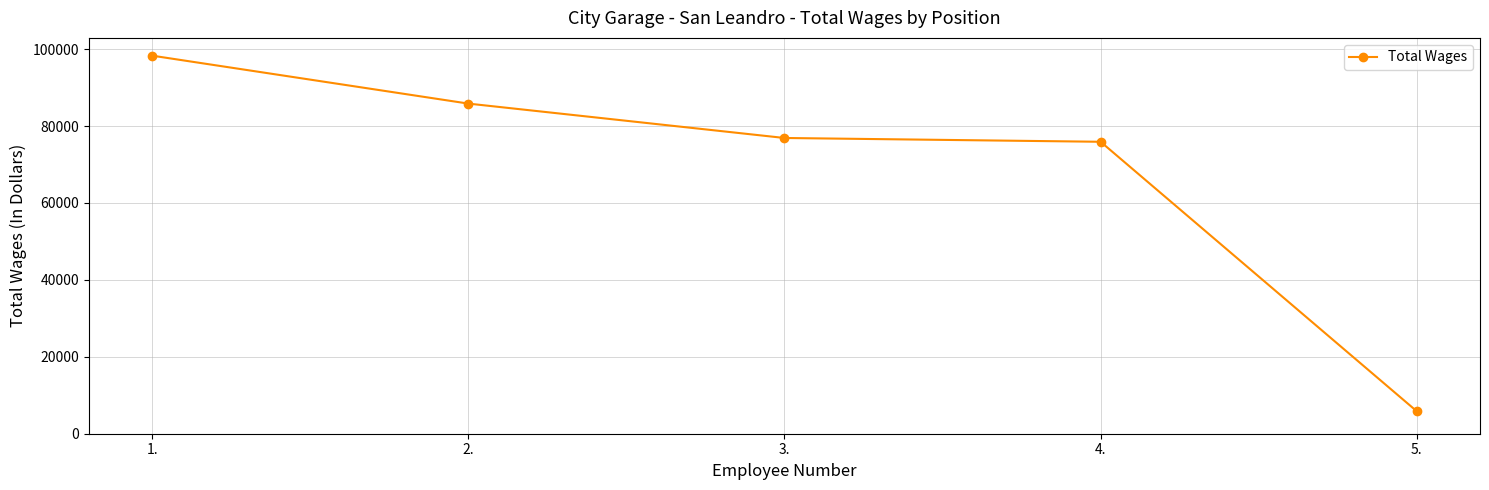

At which category does the chart reach its peak across all series?

1.